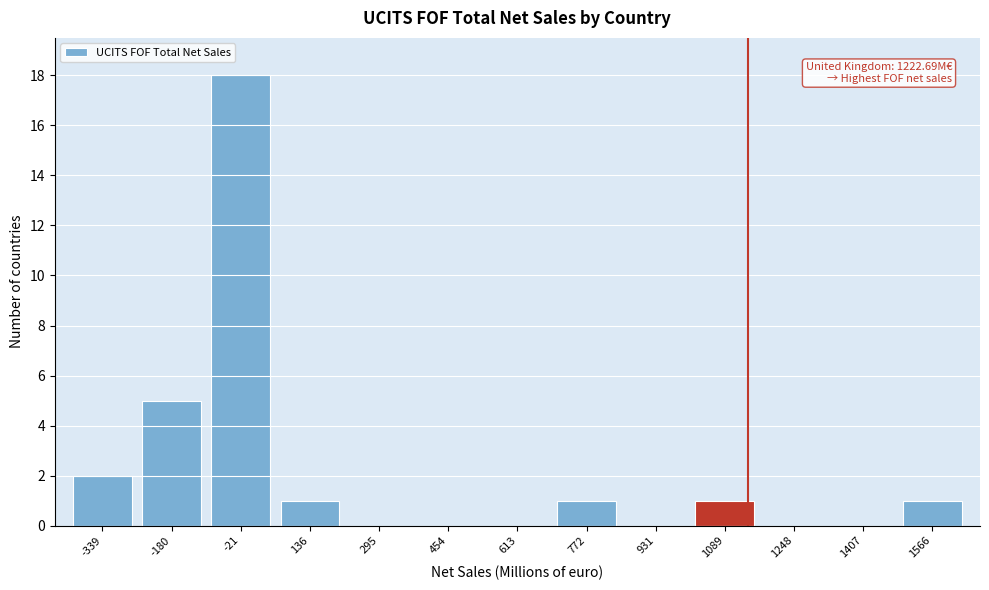

Reading left to right, what are all the values shown in this chart?

-339=2	-180=5	-21=18	136=1	295=0	454=0	613=0	772=1	931=0	1089=1	1248=0	1407=0	1566=1